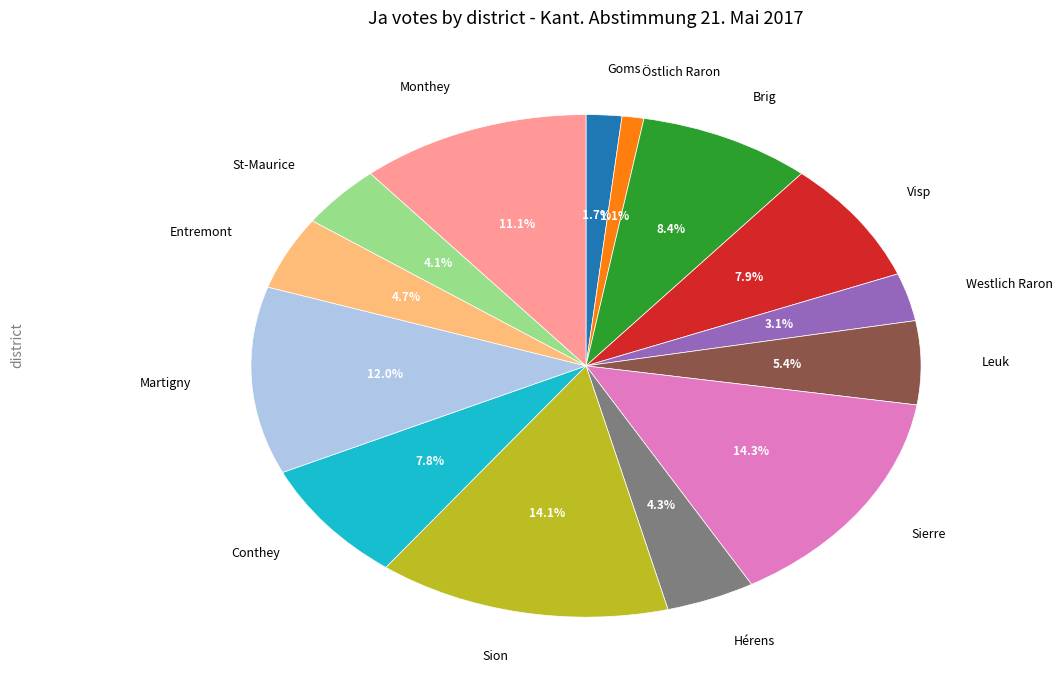

How many segments does this pie chart have?

14